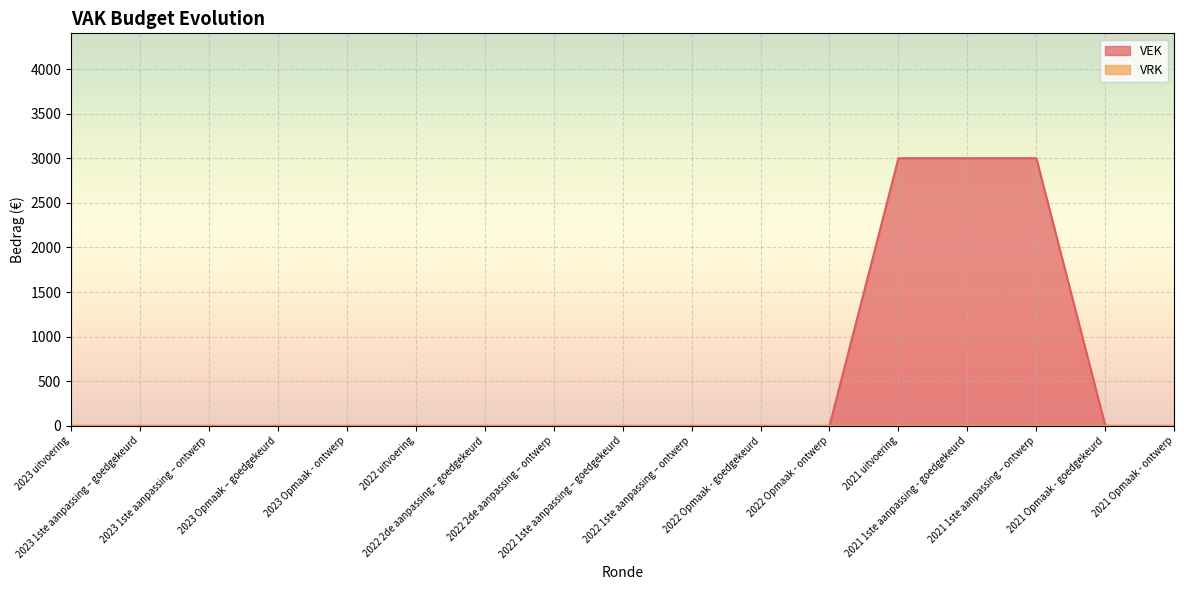

List the labels in order of value, smallest first.

2023 uitvoering, 2023 1ste aanpassing – goedgekeurd, 2023 1ste aanpassing – ontwerp, 2023 Opmaak – goedgekeurd, 2023 Opmaak - ontwerp, 2022 uitvoering, 2022 2de aanpassing – goedgekeurd, 2022 2de aanpassing – ontwerp, 2022 1ste aanpassing – goedgekeurd, 2022 1ste aanpassing – ontwerp, 2022 Opmaak - goedgekeurd, 2022 Opmaak - ontwerp, 2021 Opmaak - goedgekeurd, 2021 Opmaak - ontwerp, 2021 uitvoering, 2021 1ste aanpassing - goedgekeurd, 2021 1ste aanpassing – ontwerp